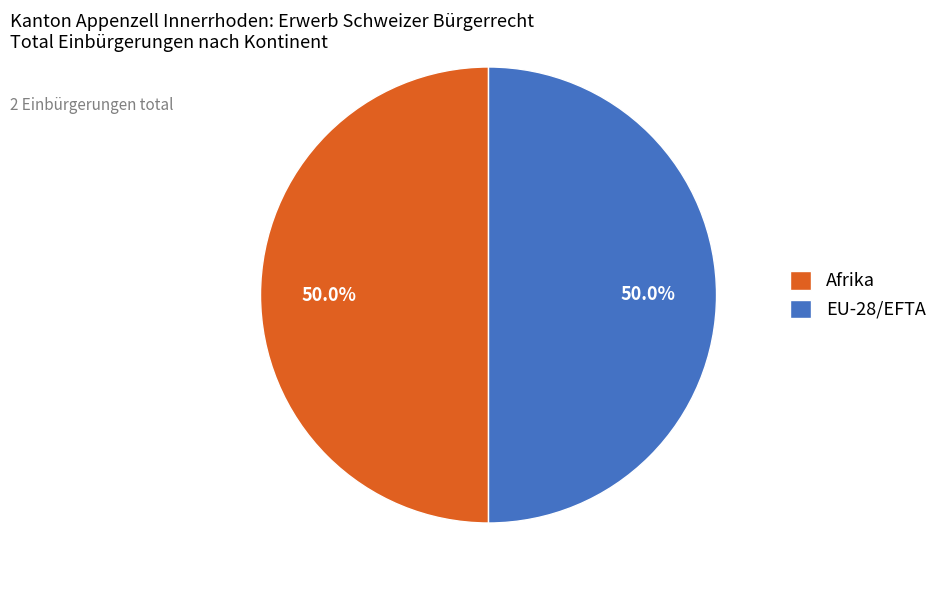

Combined, what portion of the pie is Afrika and EU-28/EFTA?

100.0%